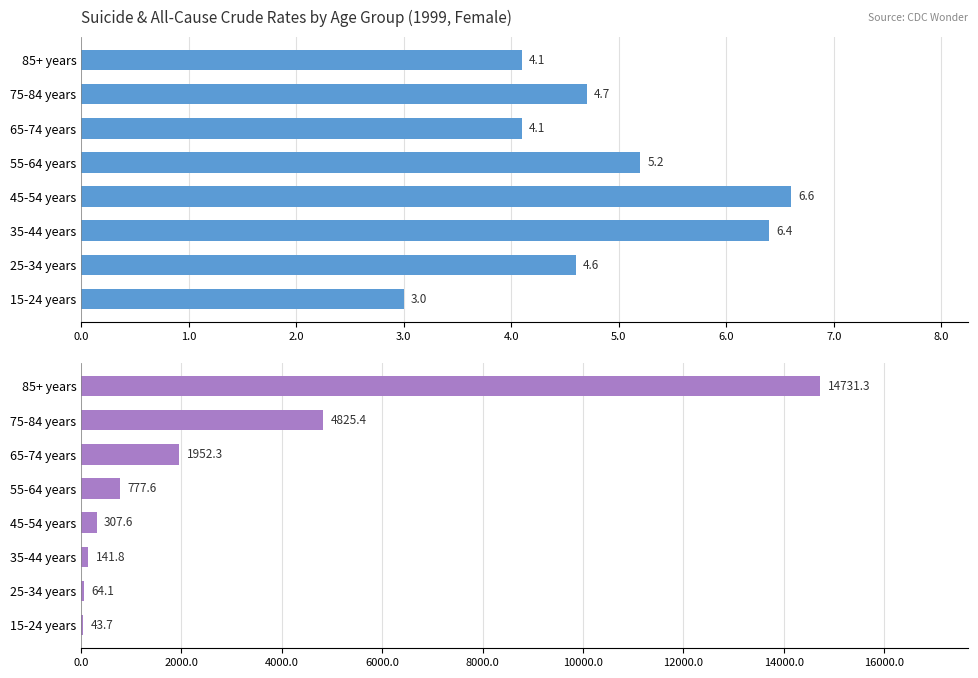

How many values in the All Causes Crude Rate series exceed 777?

4